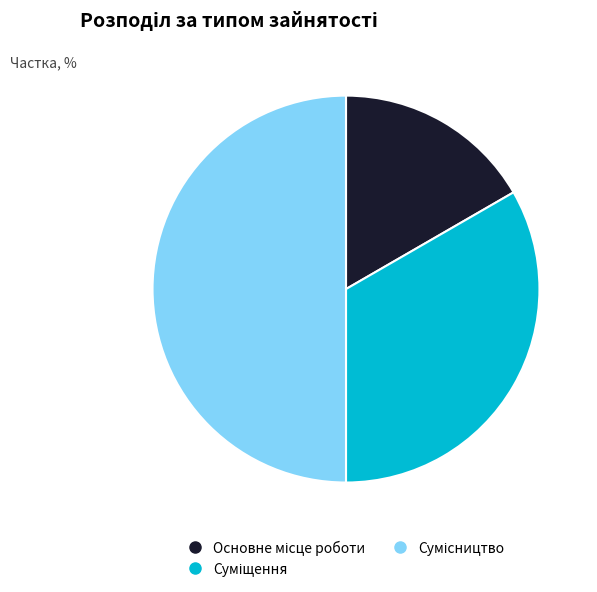

To the nearest percent, what is the combined percentage of Сумісництво and Суміщення?

83%